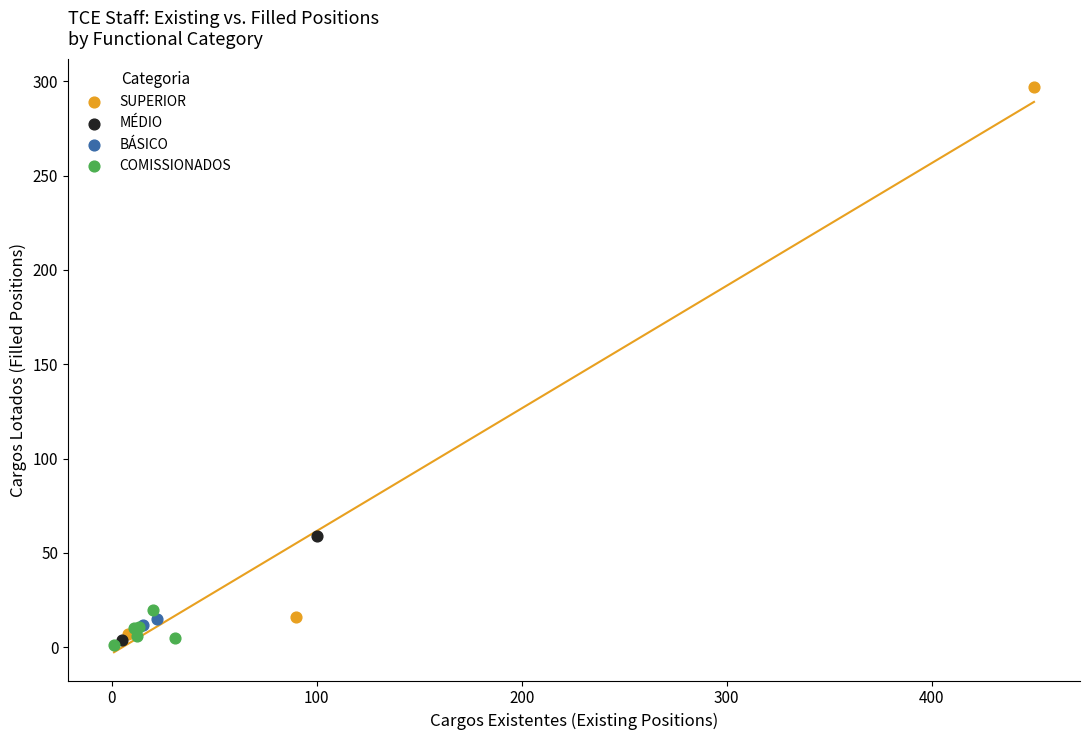

Which series has the largest Y range (max minus min)?

SUPERIOR